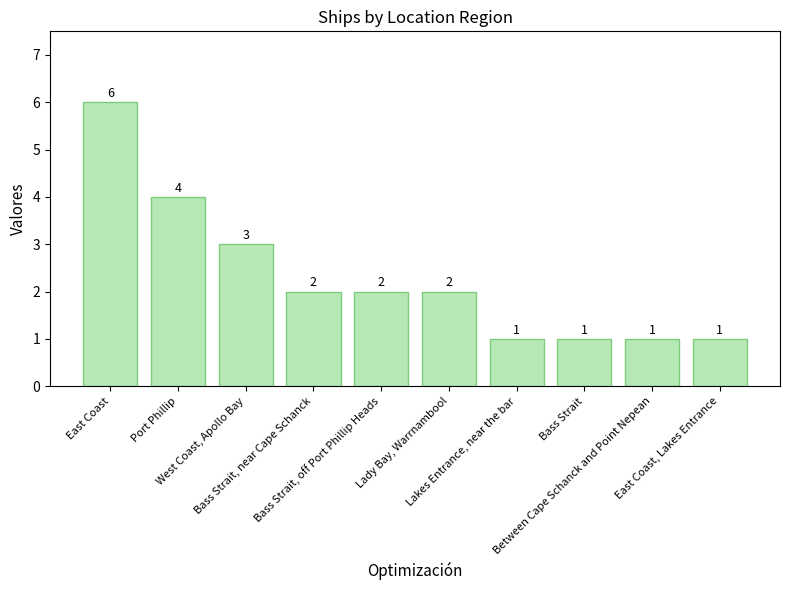

What is the difference between the values at Lakes Entrance, near the bar and Bass Strait, off Port Phillip Heads?

1